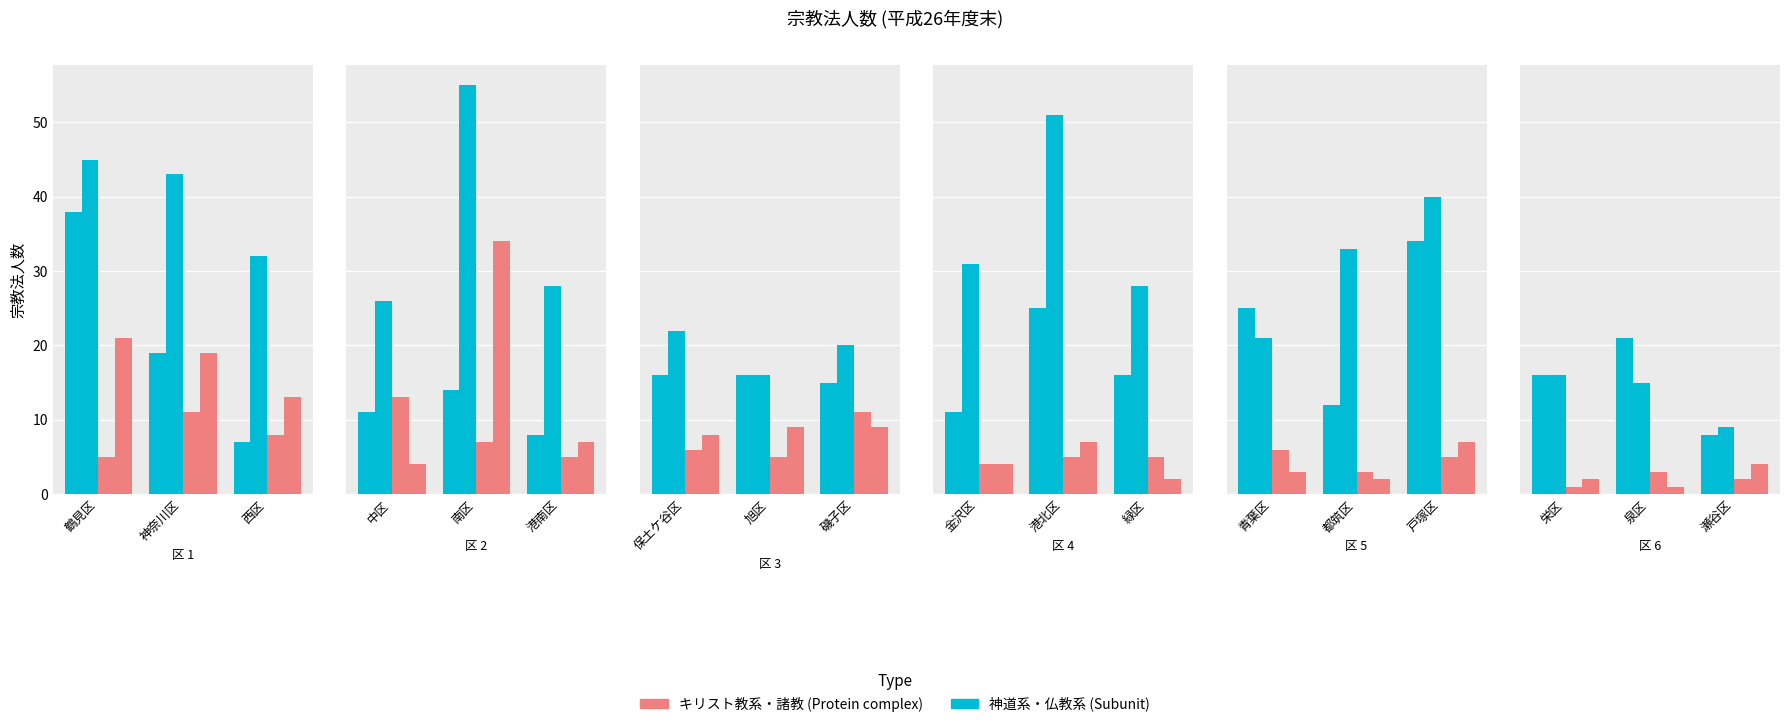

How many values in the 諸教 series are below 2?

1